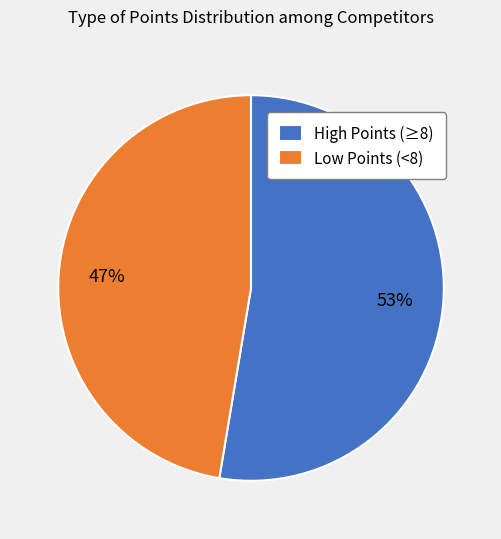

Do Low Points (<8) and High Points (≥8) together represent more than half of the pie?

Yes